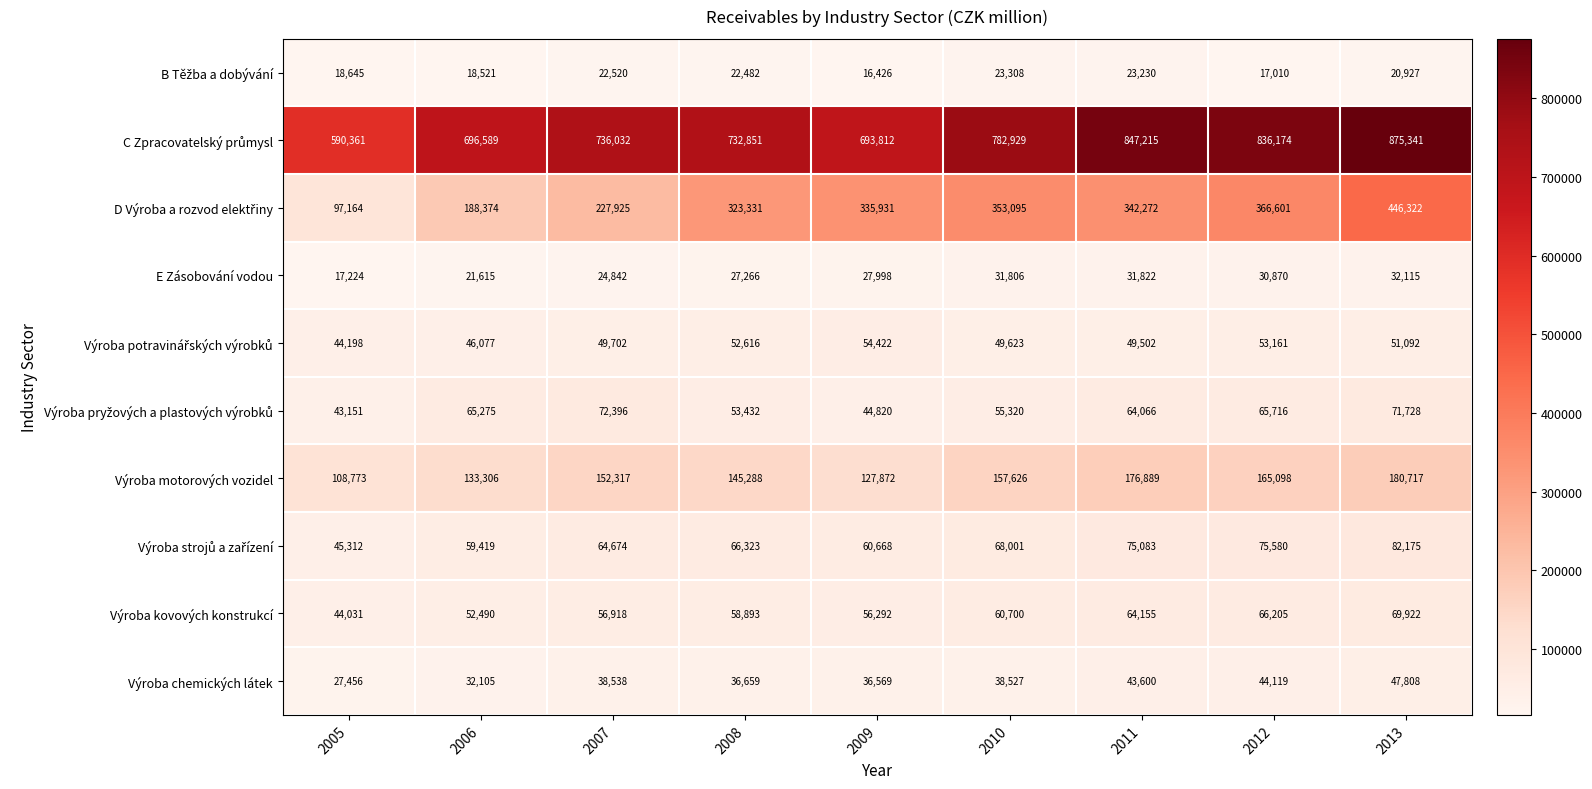

What is the sum of all Výroba motorových vozidel values?

1347886